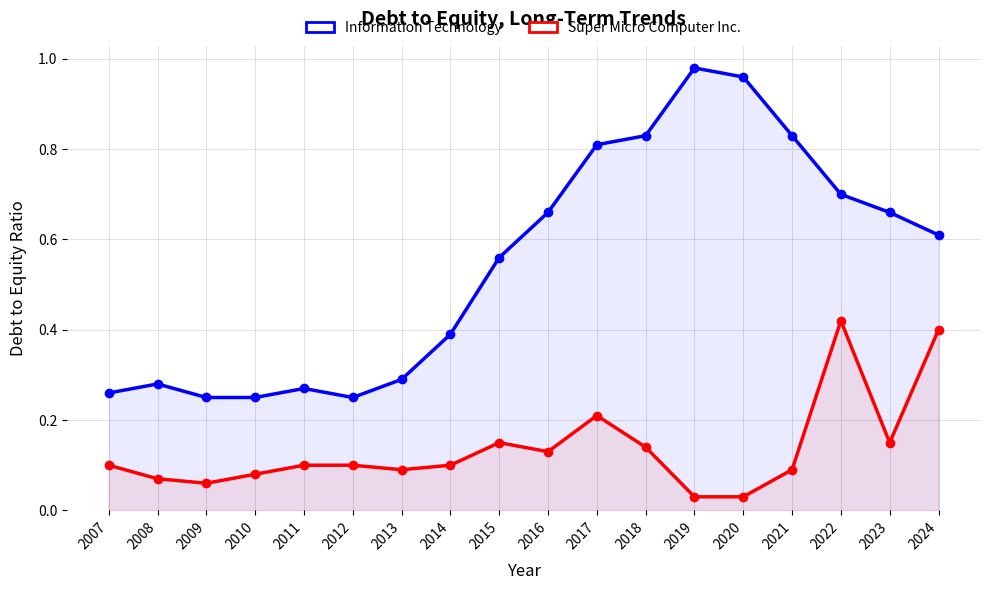

Reading left to right, list all the values displayed in this chart.

Information Technology: 2007=0.3	2008=0.3	2009=0.2	2010=0.2	2011=0.3	2012=0.2	2013=0.3	2014=0.4	2015=0.6	2016=0.7	2017=0.8	2018=0.8	2019=1.0	2020=1.0	2021=0.8	2022=0.7	2023=0.7	2024=0.6
Super Micro Computer Inc.: 2007=0.1	2008=0.1	2009=0.1	2010=0.1	2011=0.1	2012=0.1	2013=0.1	2014=0.1	2015=0.1	2016=0.1	2017=0.2	2018=0.1	2019=0.0	2020=0.0	2021=0.1	2022=0.4	2023=0.1	2024=0.4